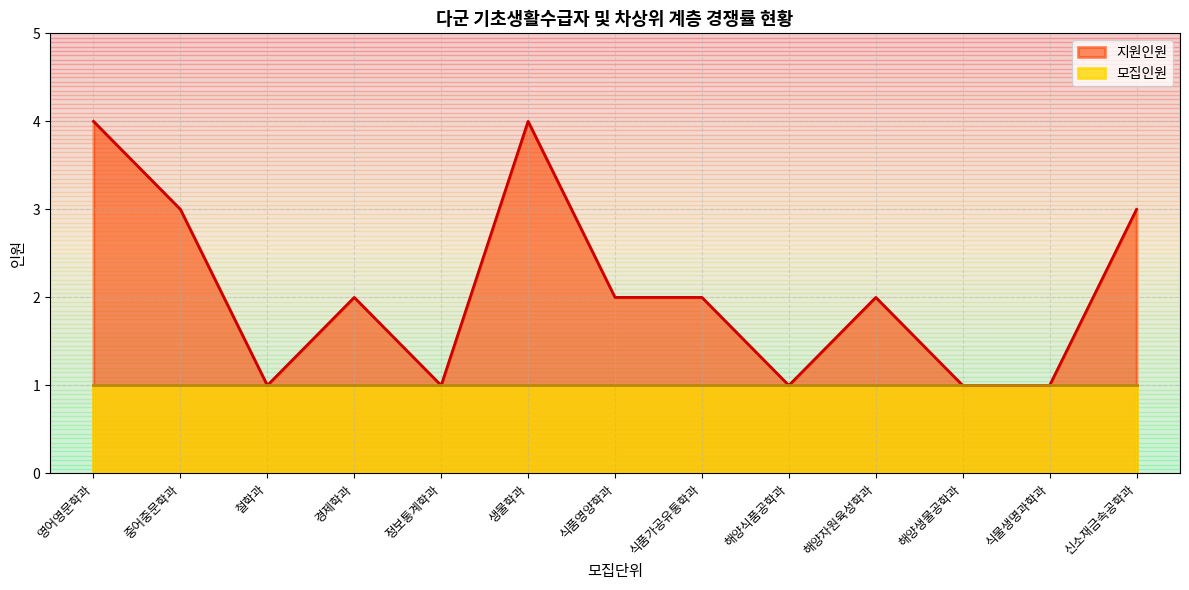

How many points are higher than both their immediate neighbors (excluding endpoints)?

3